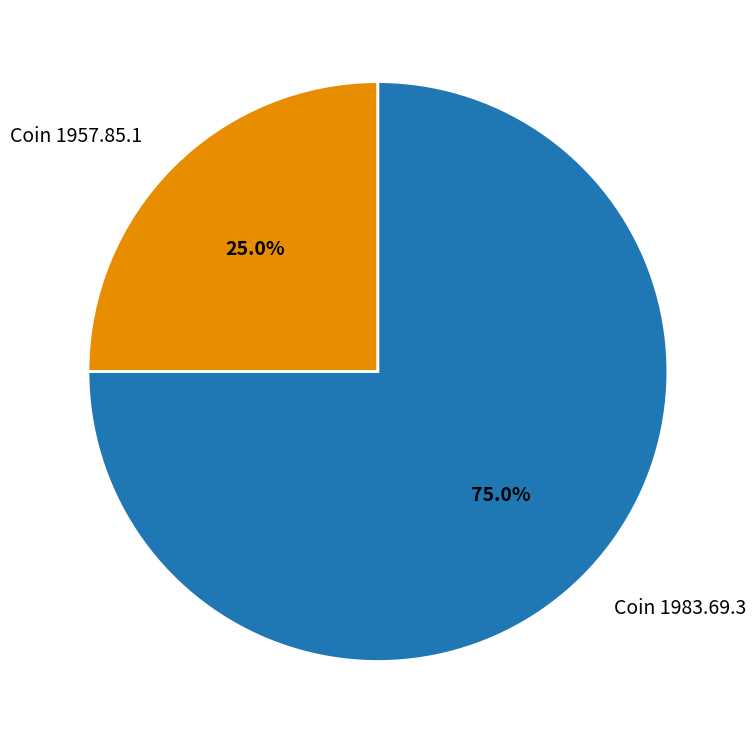

To the nearest percent, what percentage of the pie is Coin 1957.85.1?

25%